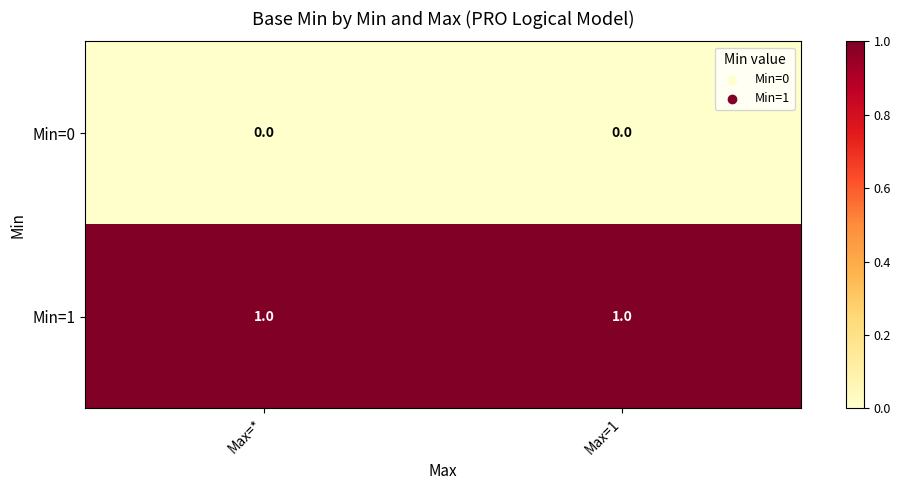

True or false: Min=1 has a value of 1 at Max=*.

True